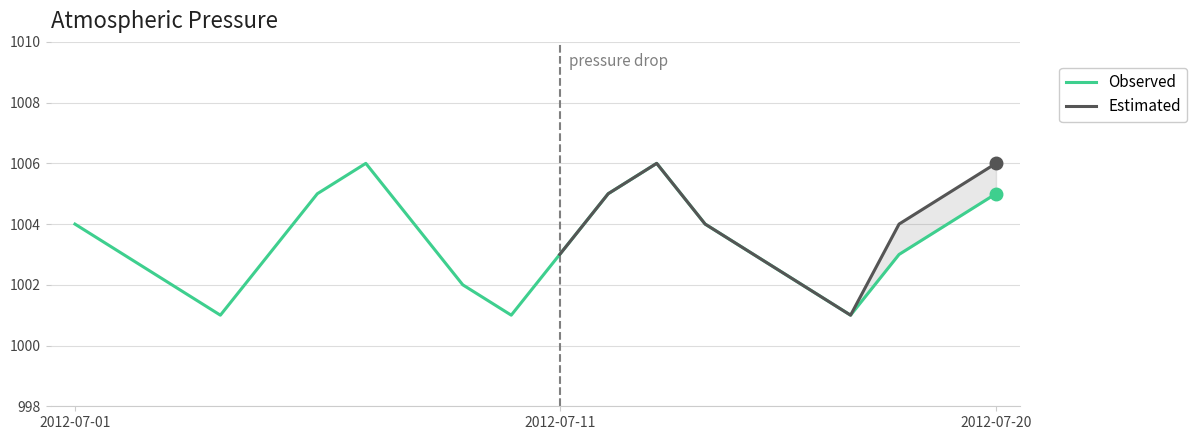

Count the number of categories in the chart.

20